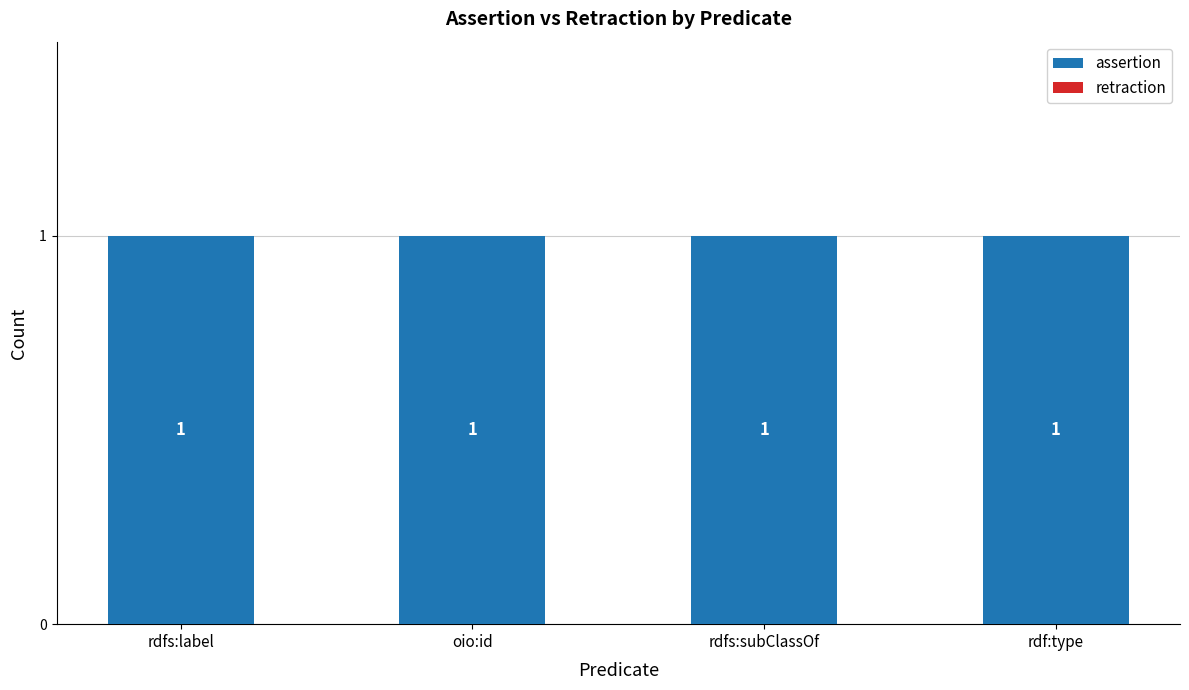

Which series changed the most between oio:id and rdf:type?

assertion